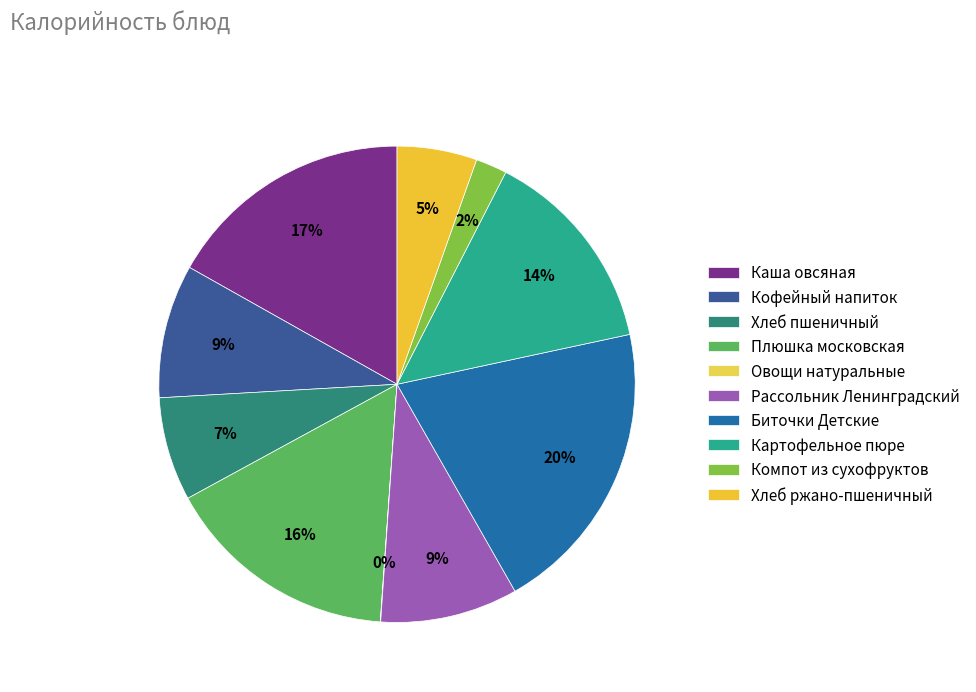

To the nearest percent, what portion does Плюшка московская represent?

16%